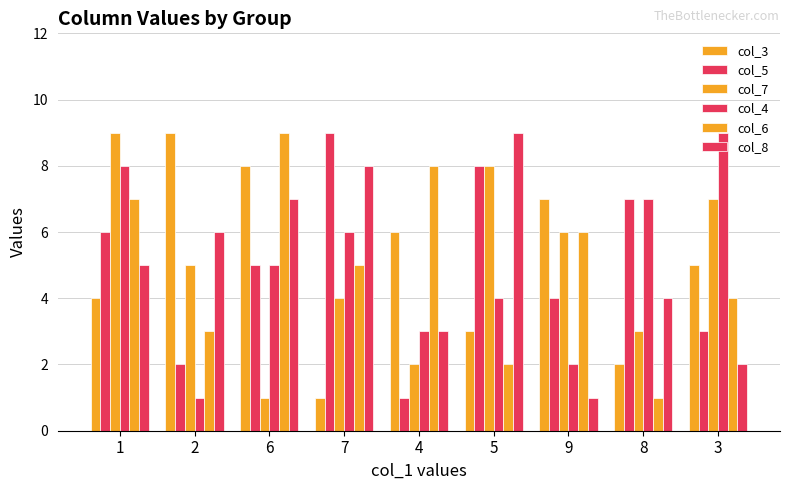

At which category is the sum across all series the highest?

1